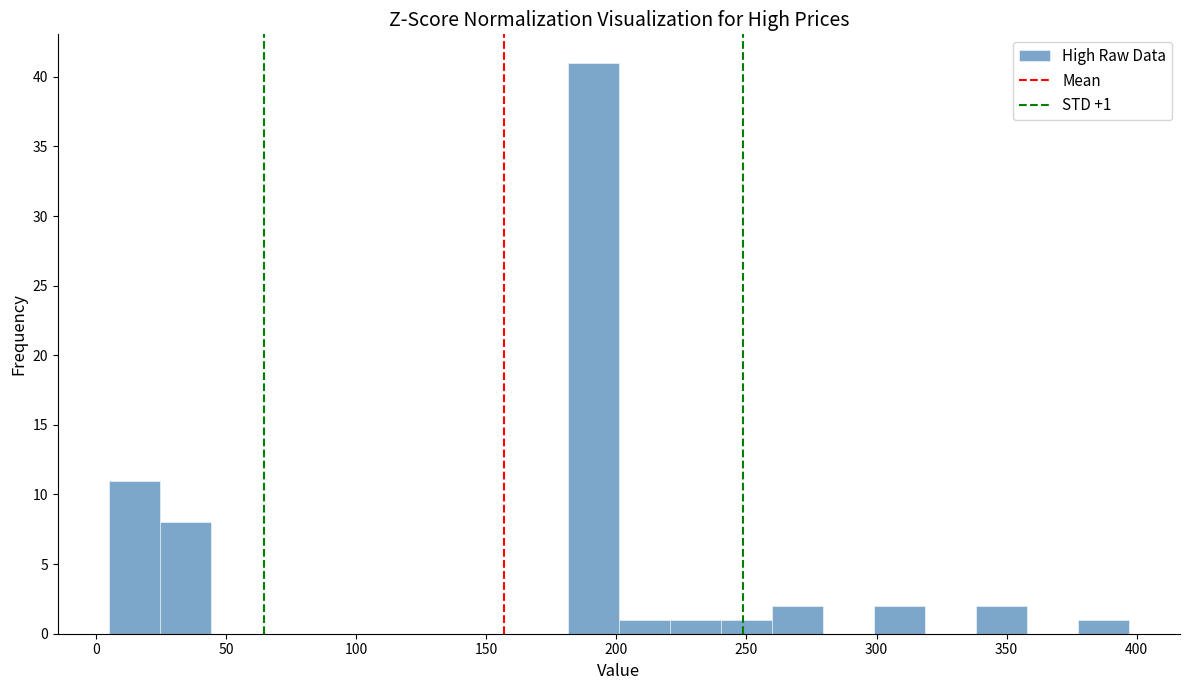

Around what value on the x-axis is the tallest bar? Give the approximate position of its centre, as read against the axis.

190